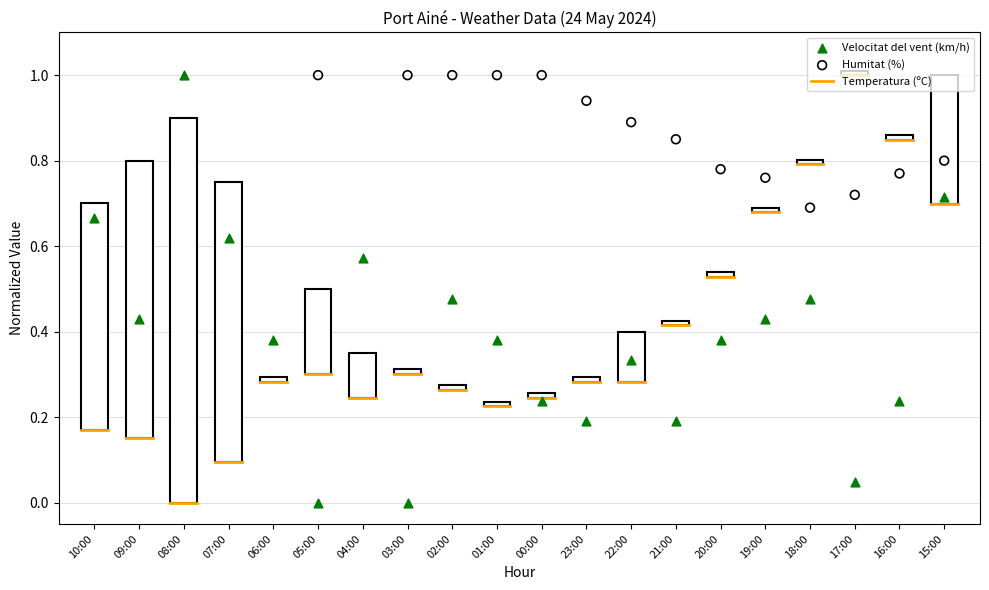

Between 21:00 and 19:00, which is larger?

19:00